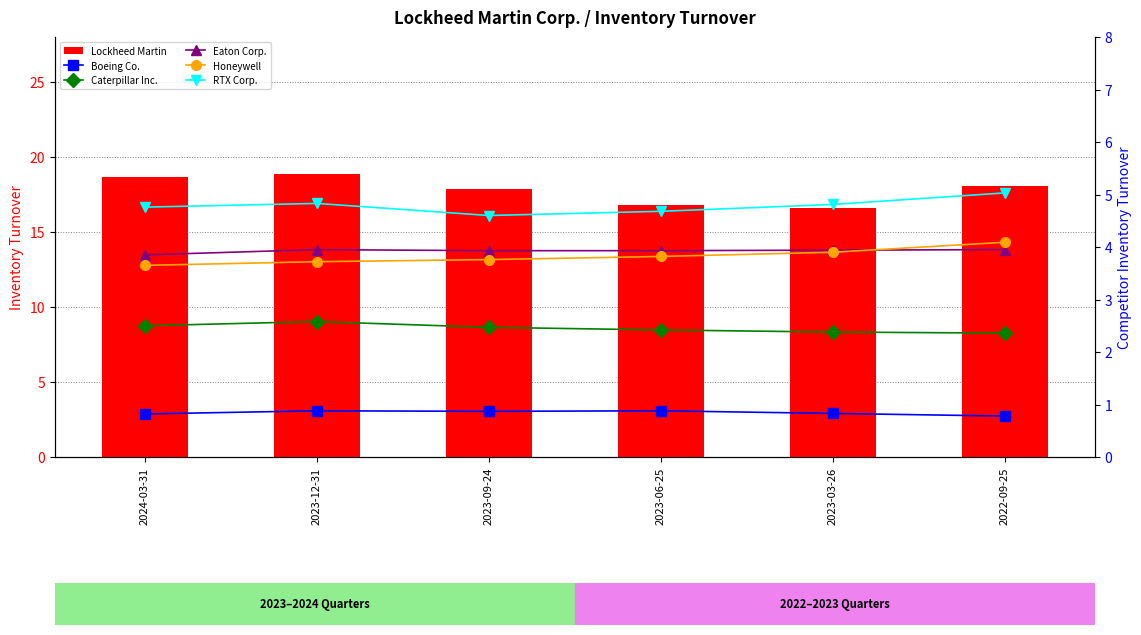

What is the highest value of the Eaton Corp. series?

4.0